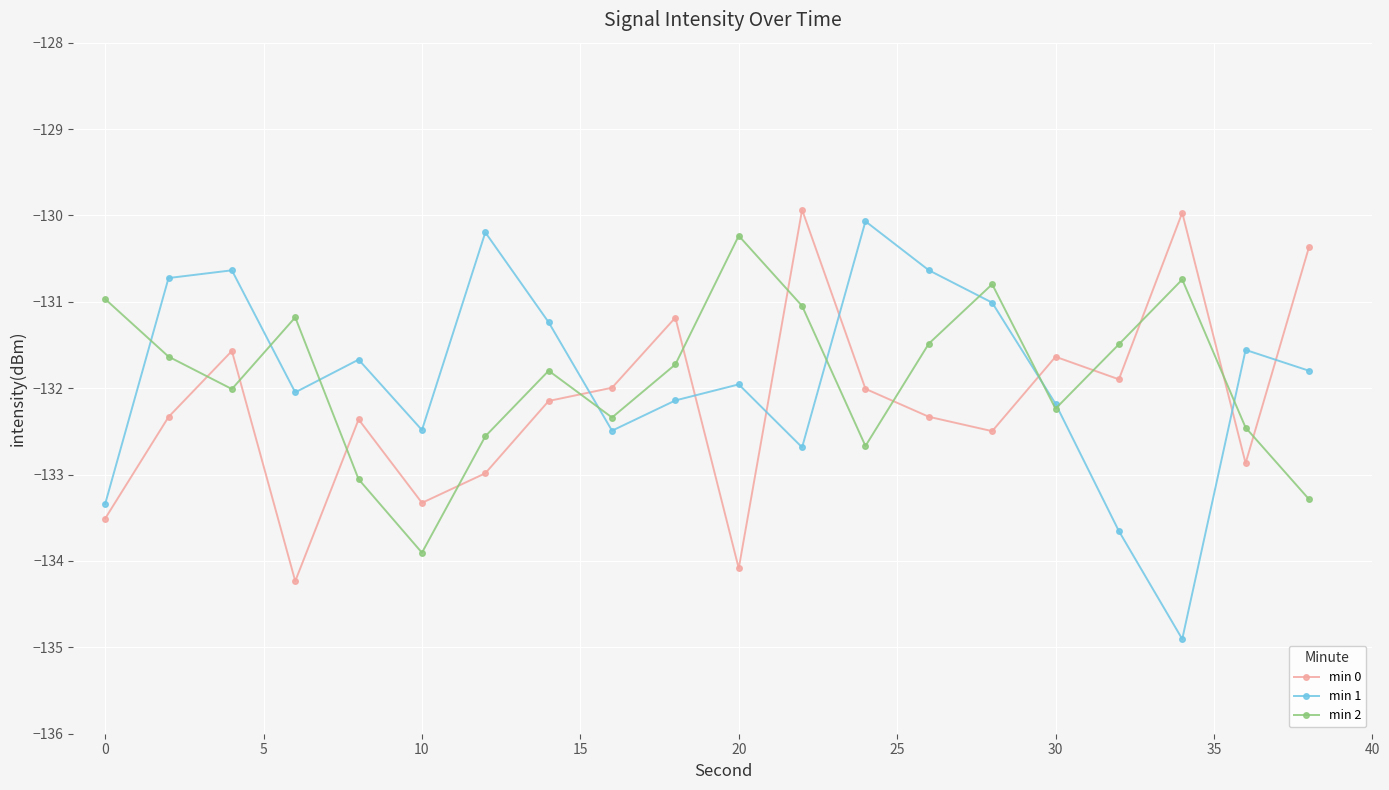

What is the value of the min 1 point at the 5th from the left?

-131.7